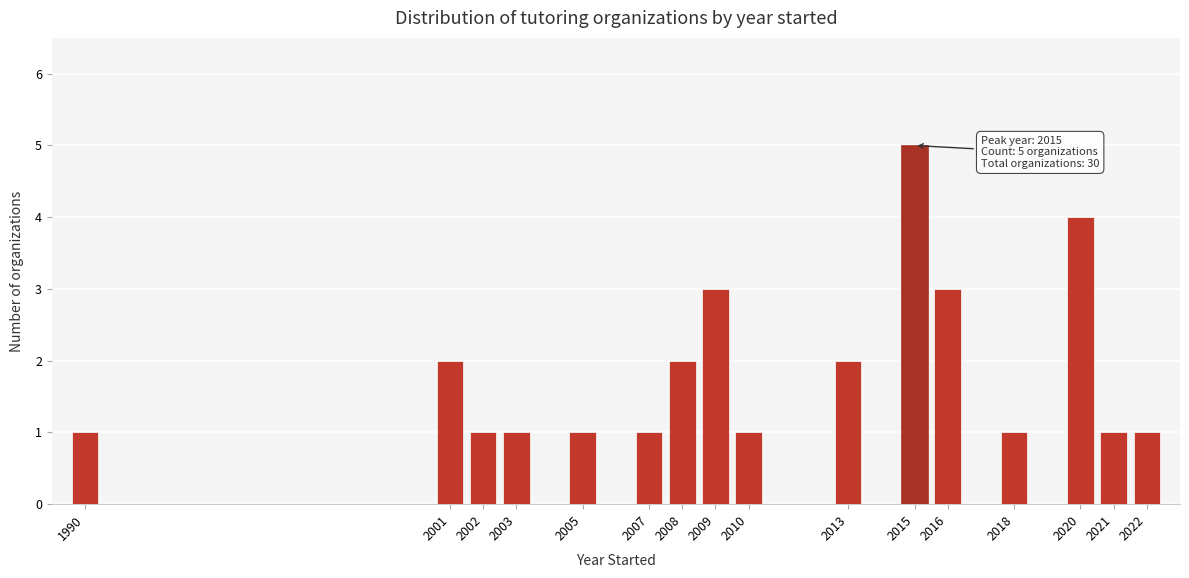

Reading left to right, what are all the values shown in this chart?

1990=1	2001=2	2002=1	2003=1	2005=1	2007=1	2008=2	2009=3	2010=1	2013=2	2015=5	2016=3	2018=1	2020=4	2021=1	2022=1